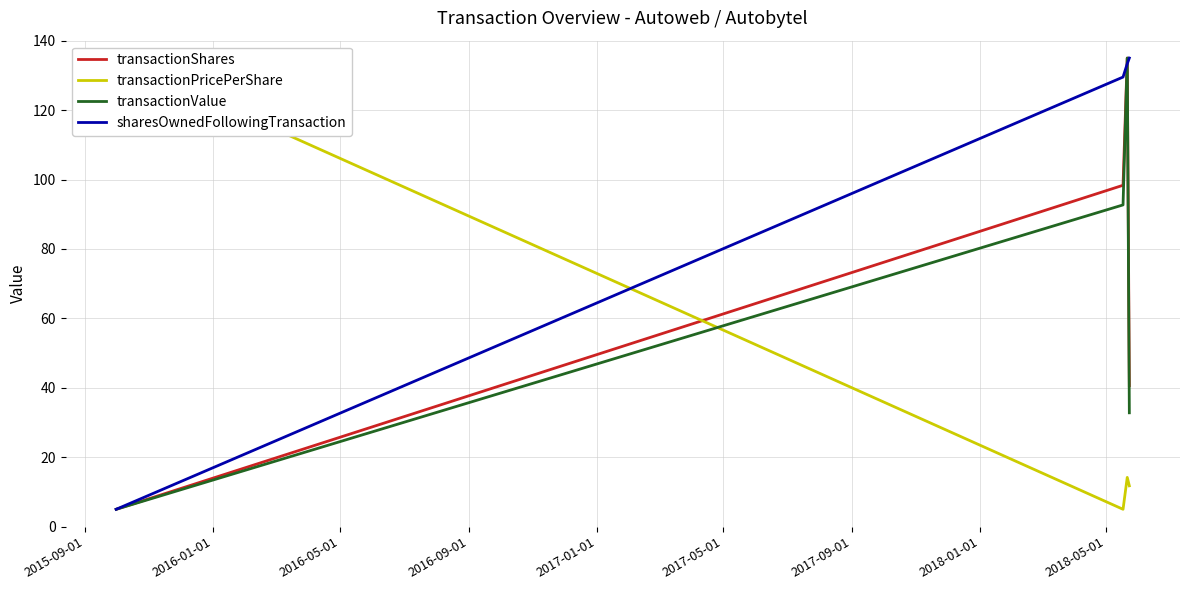

What is the highest value of the transactionValue series?

135.0